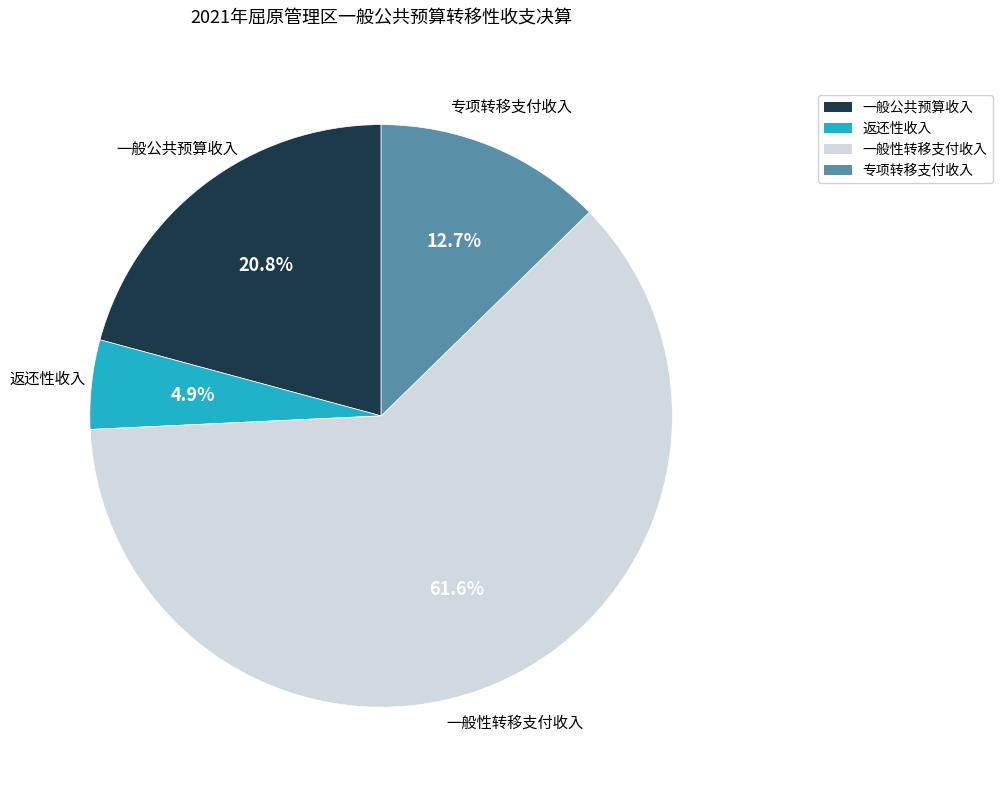

True or false: 一般性转移支付收入 accounts for 62% of the total.

True